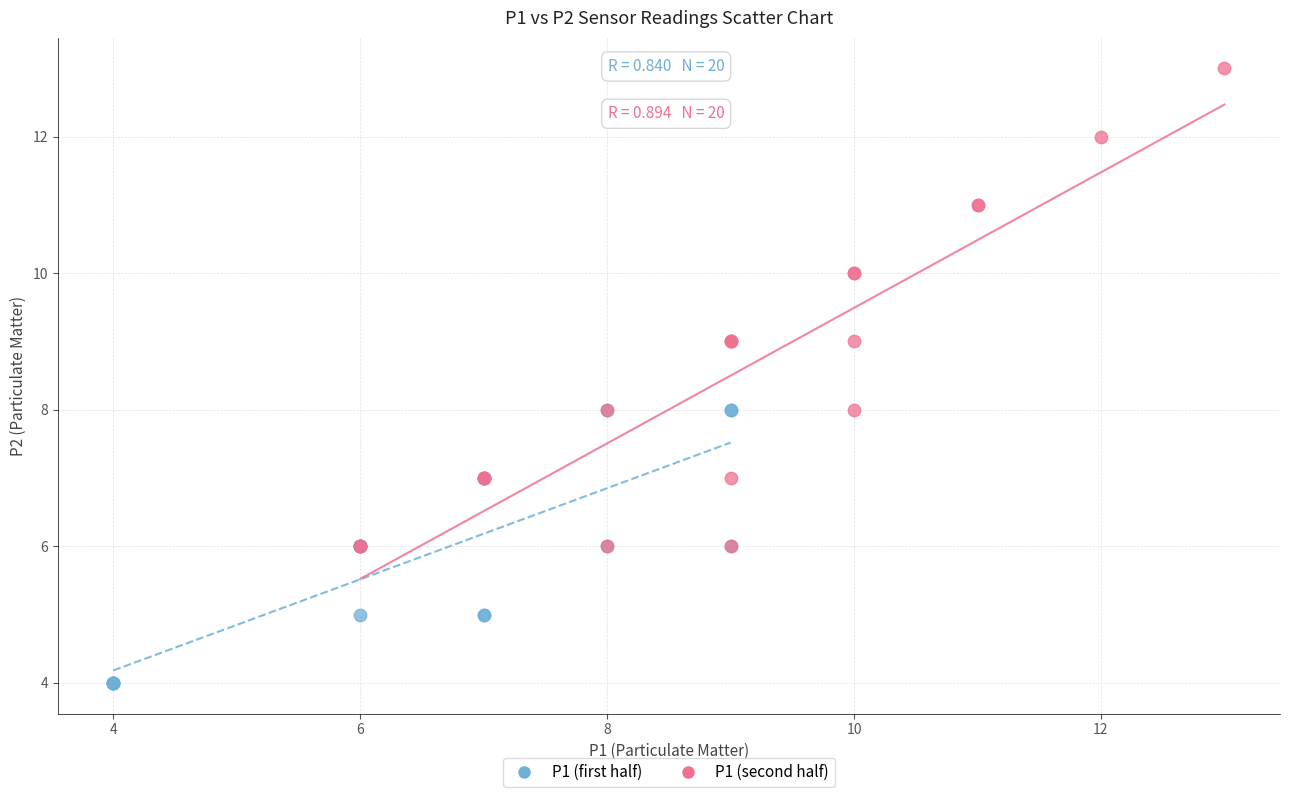

Which series contains the lowest Y value?

P1 (first half)